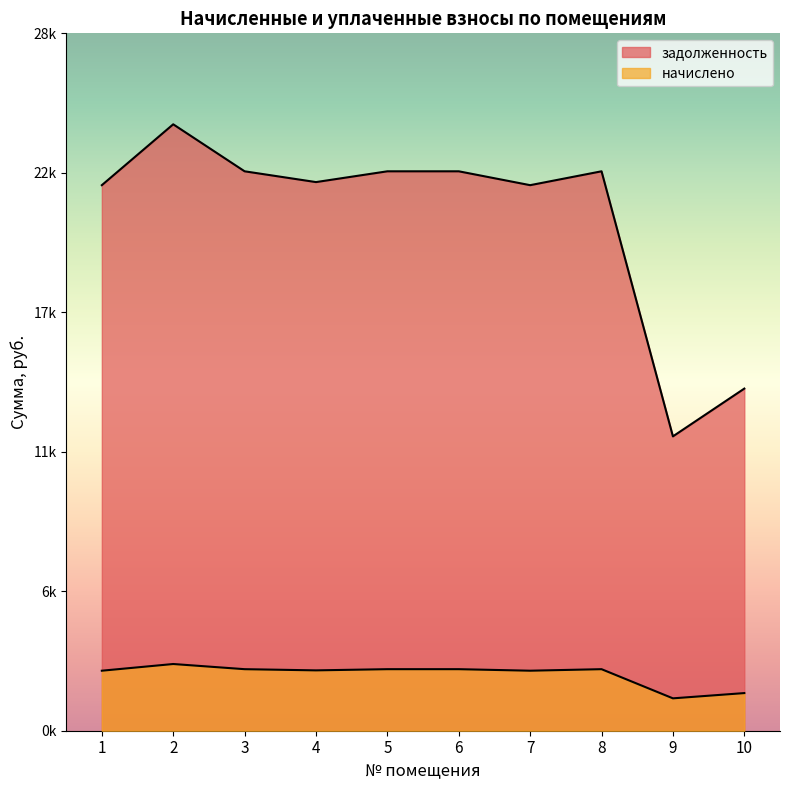

At 2, list the series in order from largest to smallest.

задолженность, начислено